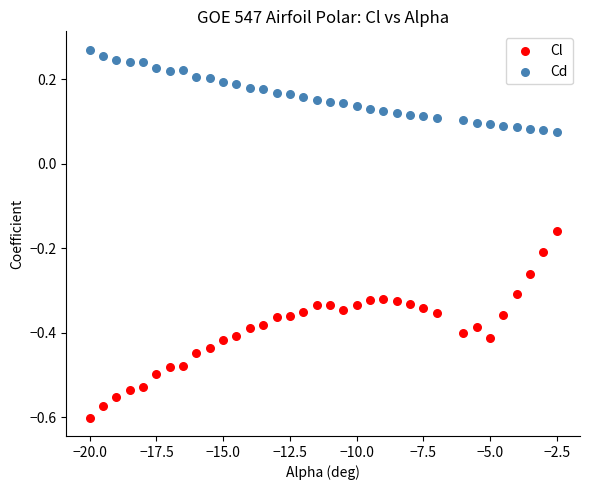

Which series reaches the maximum Y coordinate?

Cd